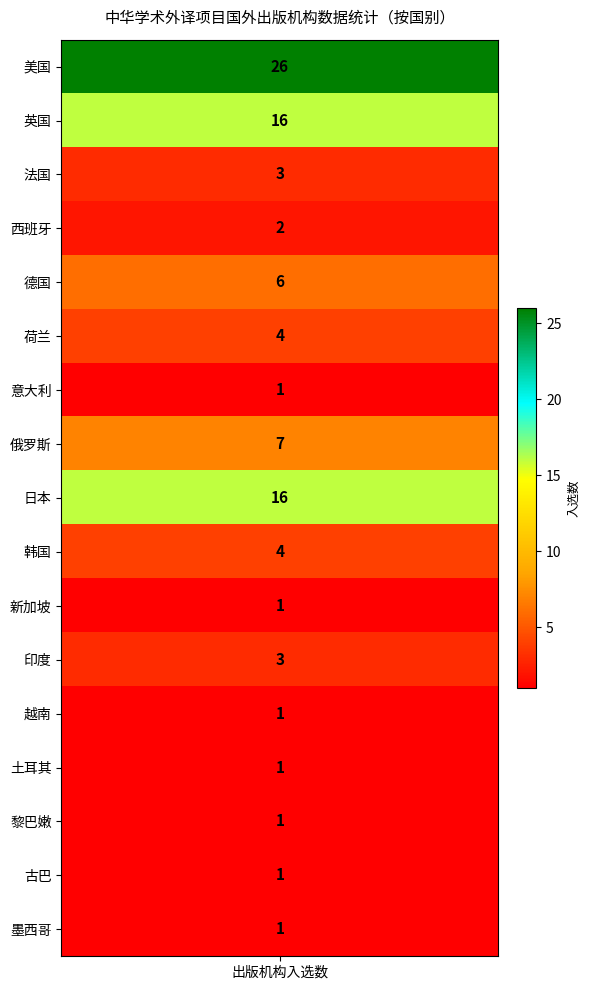

True or false: the data shows 1 at 16.

True